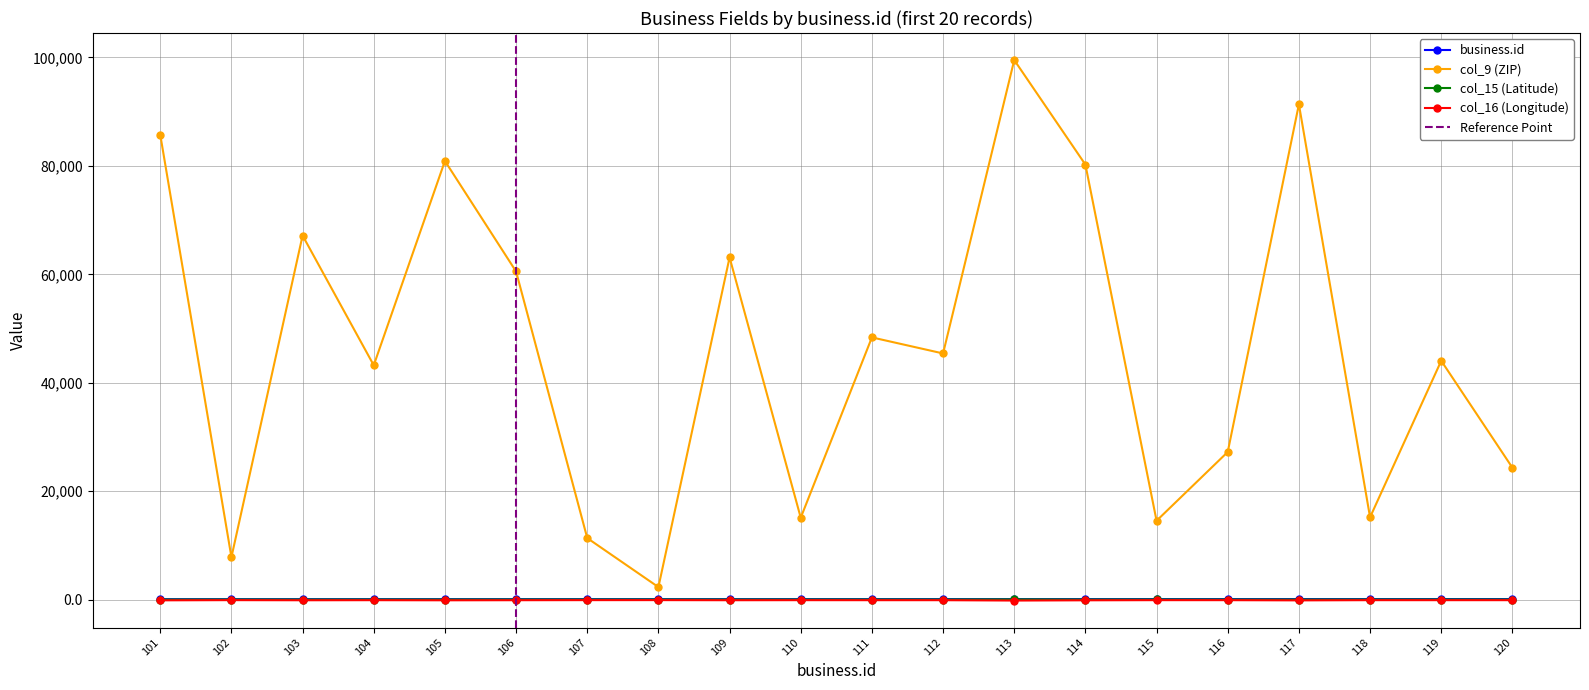

What is the difference between the second highest and minimum values in the col_15 (Latitude) series?

10.7